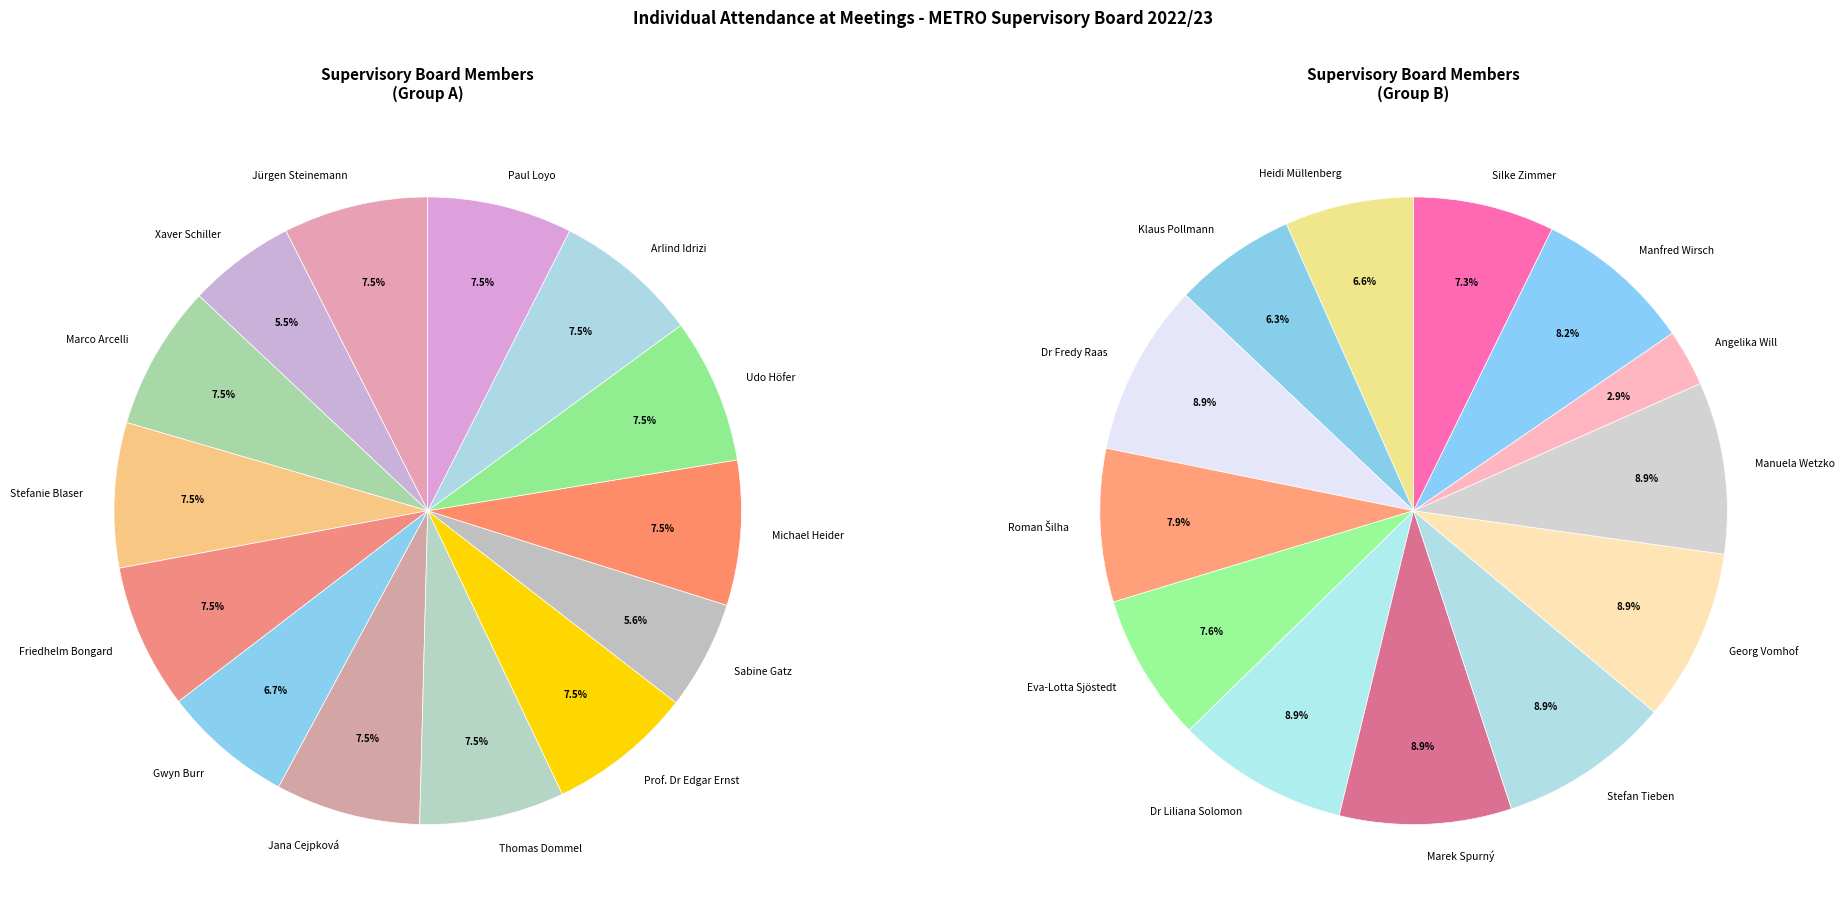

What is the largest slice in the pie chart?

Jürgen Steinemann